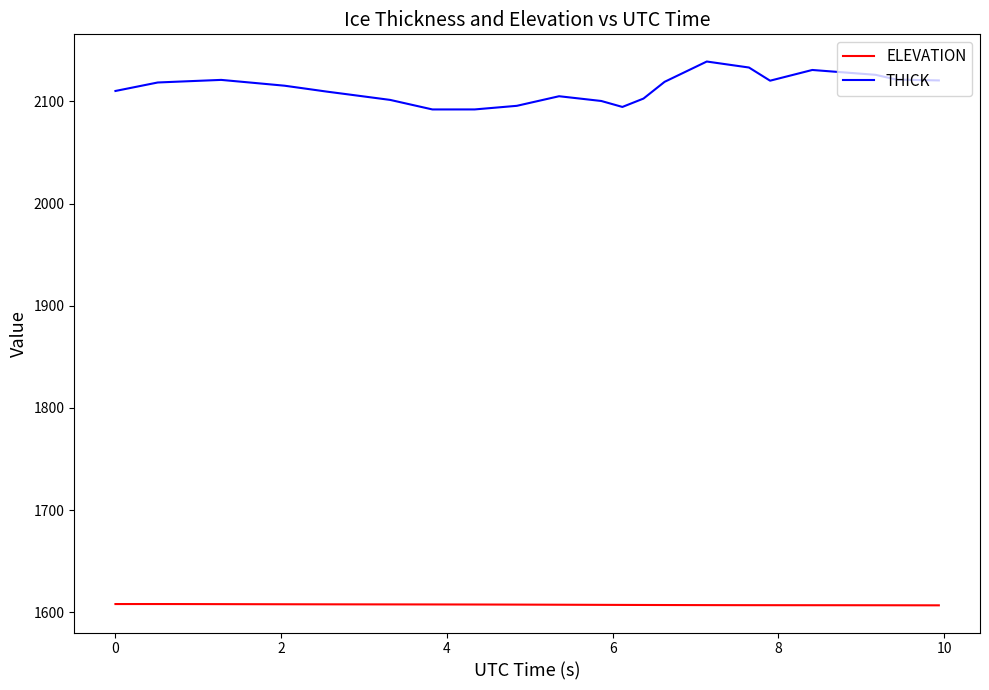

Which series has the widest spread of values?

THICK